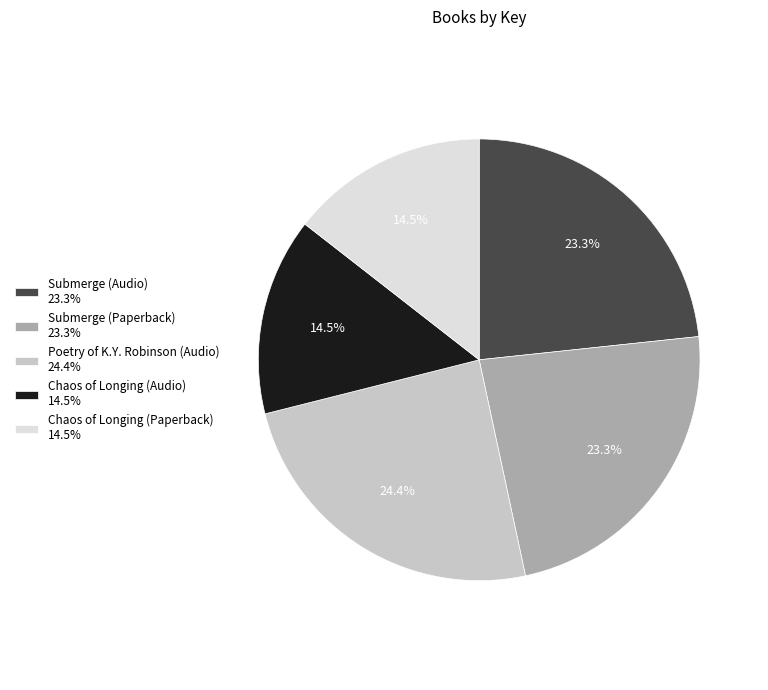

How many slices are in this pie chart?

5